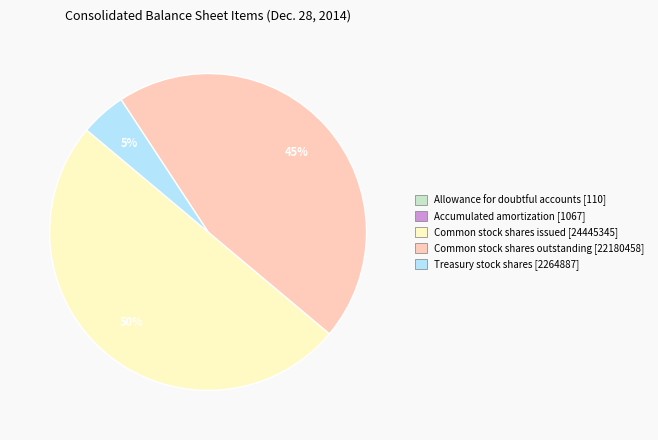

The Common stock shares issued [24445345] slice represents 50% of the pie. True or false?

True